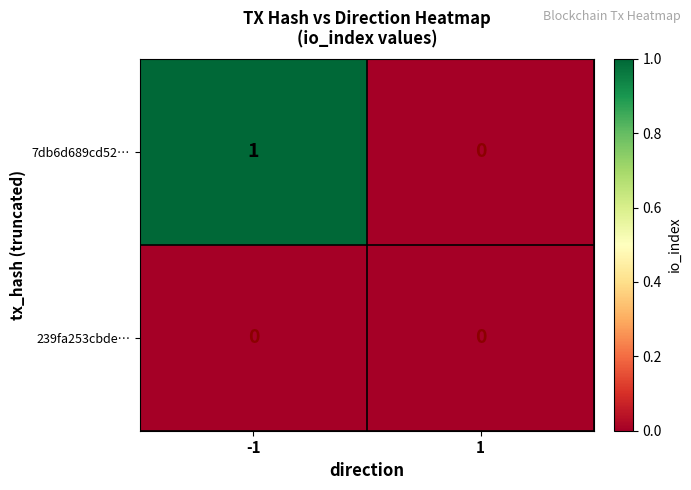

Reading right to left, list all the values displayed in this chart.

7db6d689cd52…: 1=0	-1=1
239fa253cbde…: 1=0	-1=0